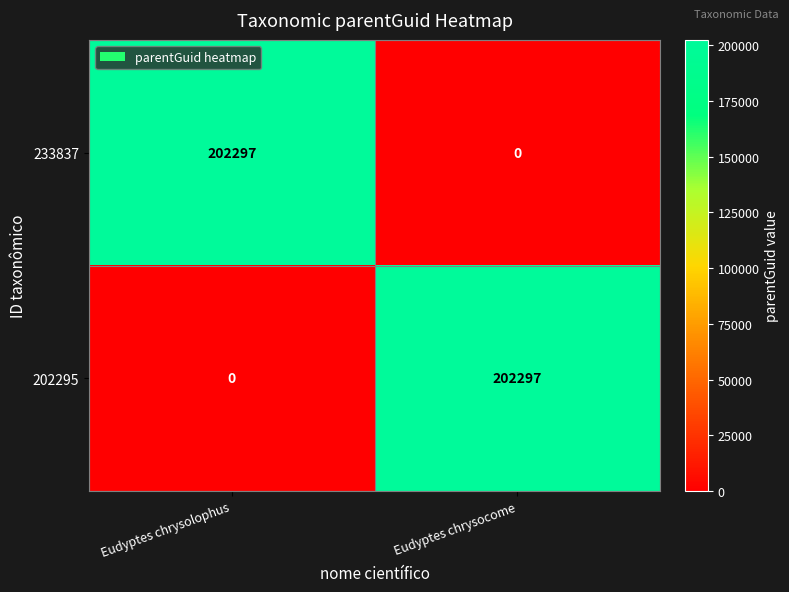

What is the highest value of the 202295 series?

202297